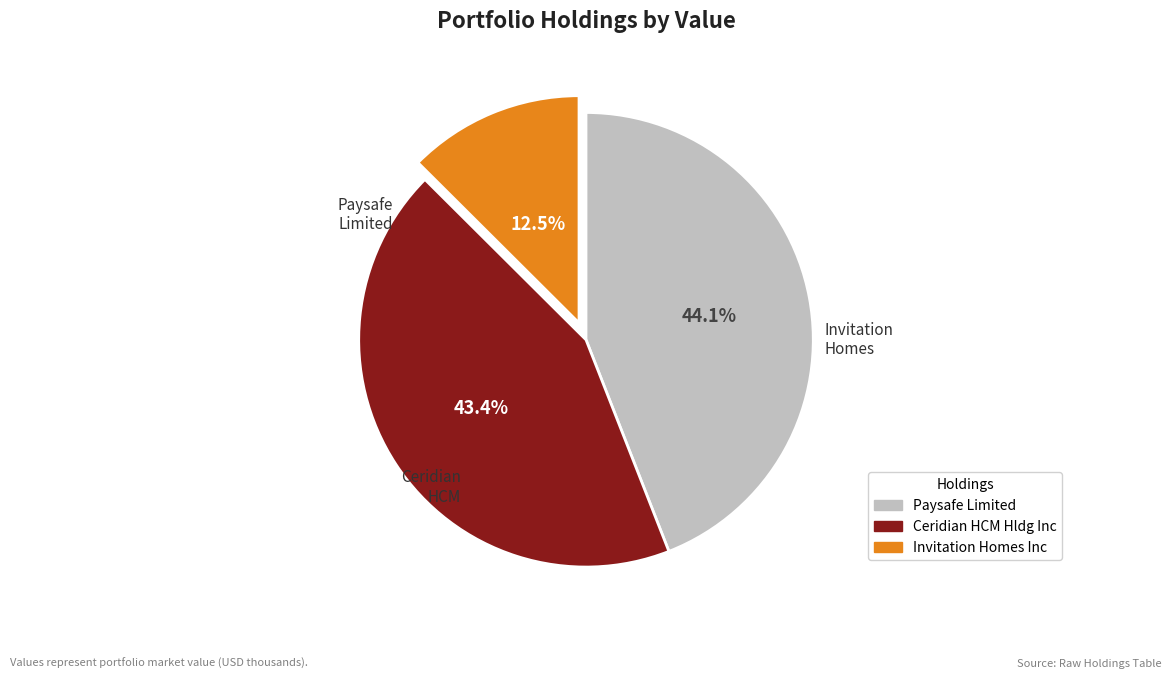

Count the number of slices in the pie.

3